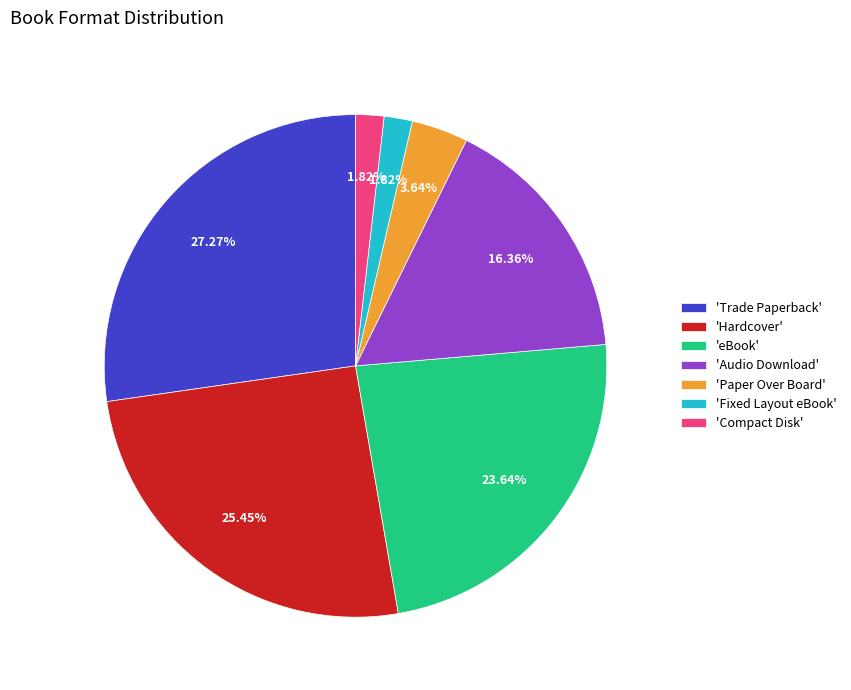

Is there any slice that represents more than half of the pie?

No